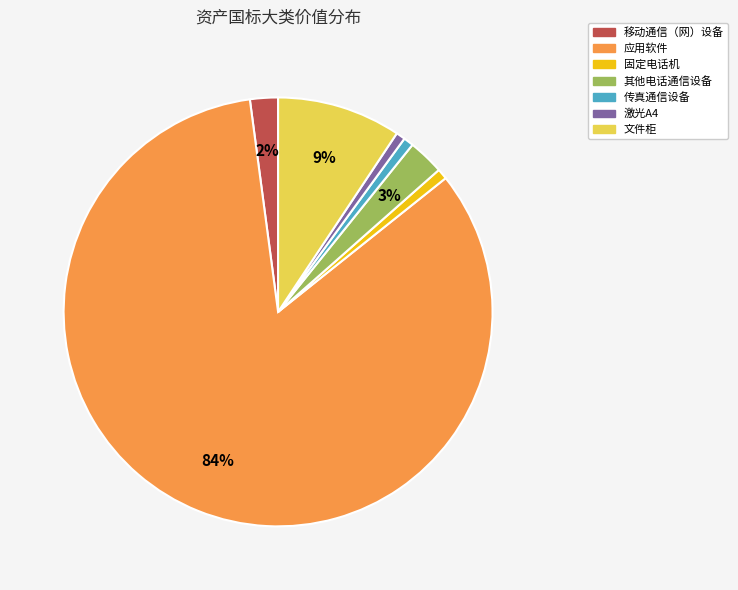

To the nearest percent, what is the average slice percentage?

14%